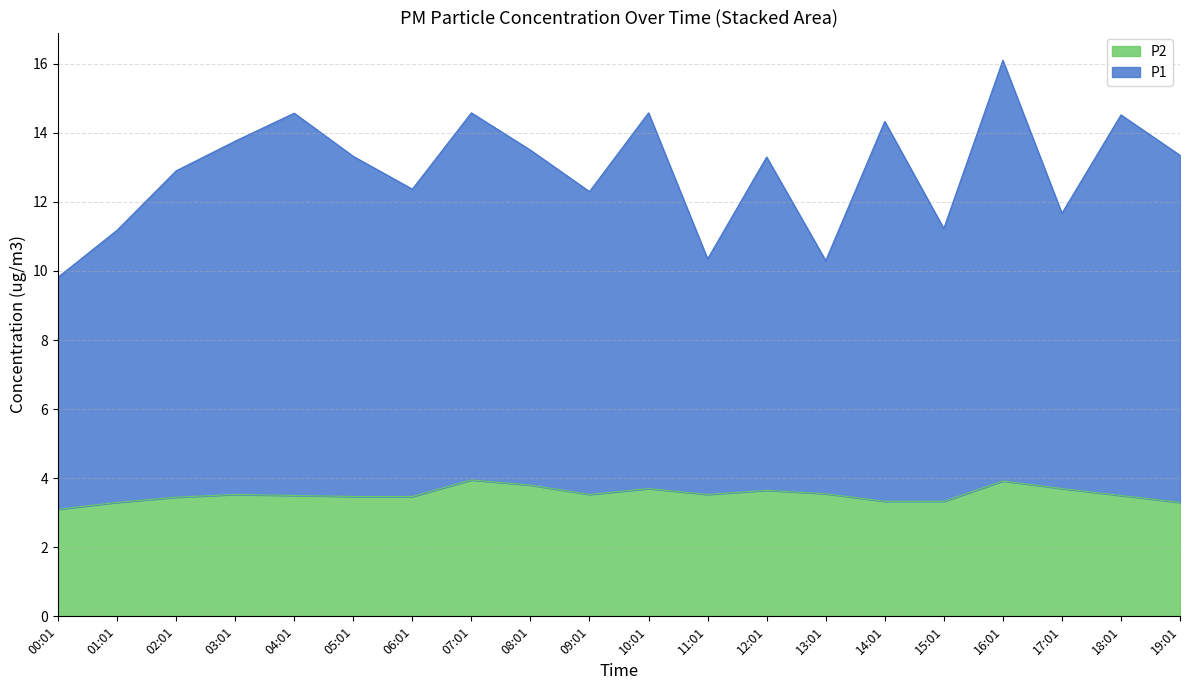

What is the label of the 10th point from the left?

09:01